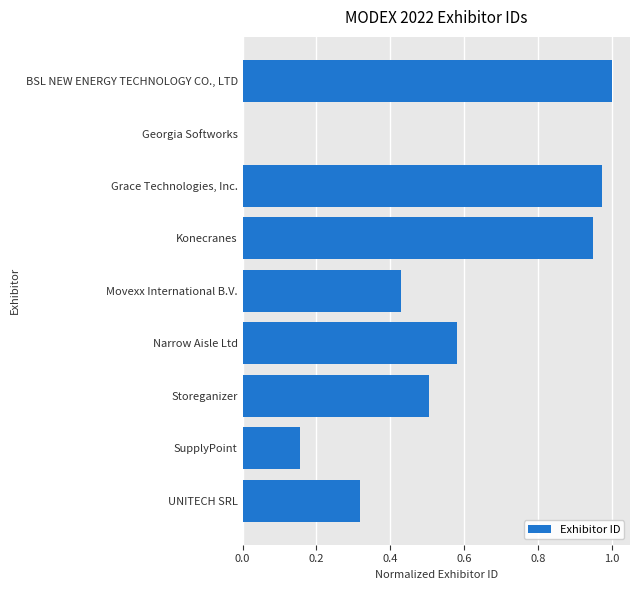

The chart shows a value of 1.0 at Narrow Aisle Ltd. True or false?

False